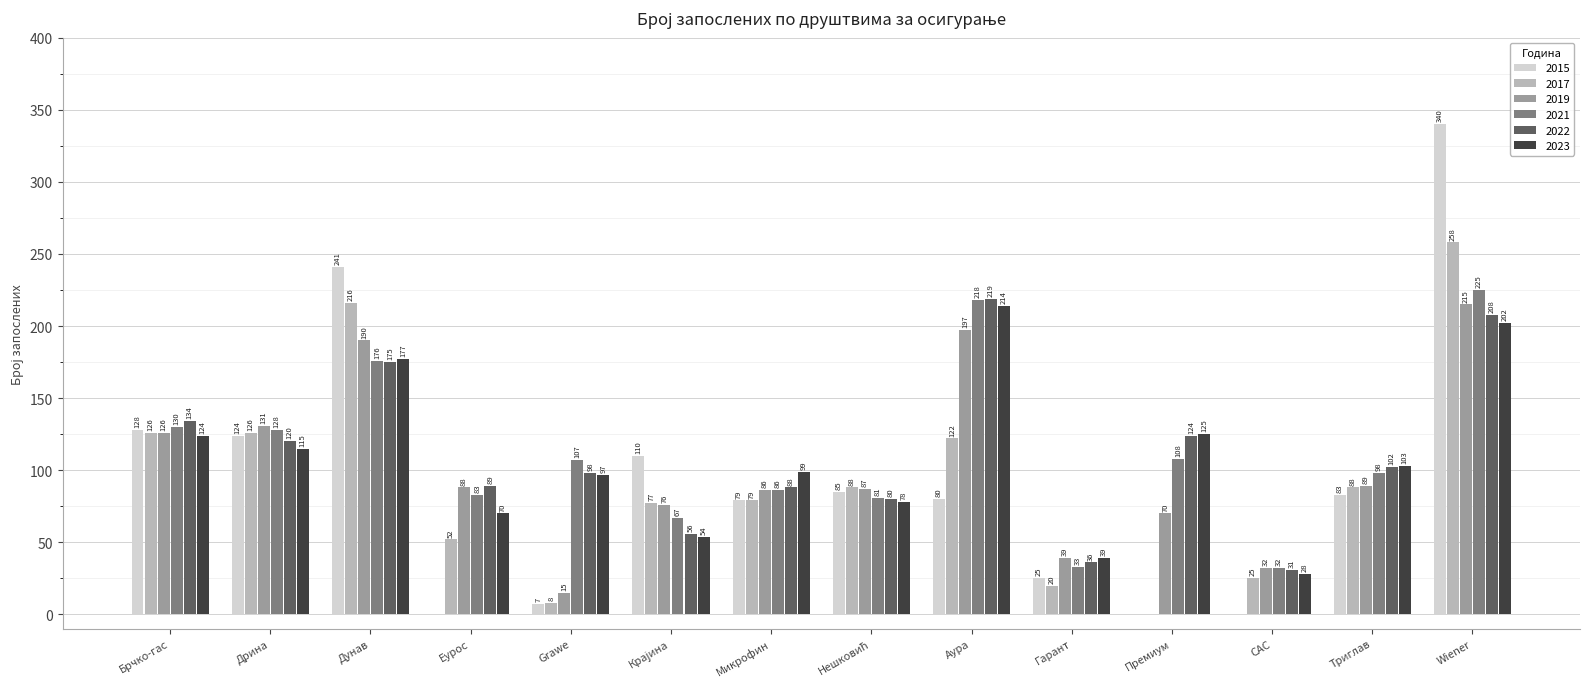

What is the sum of all 2022 values?

1560